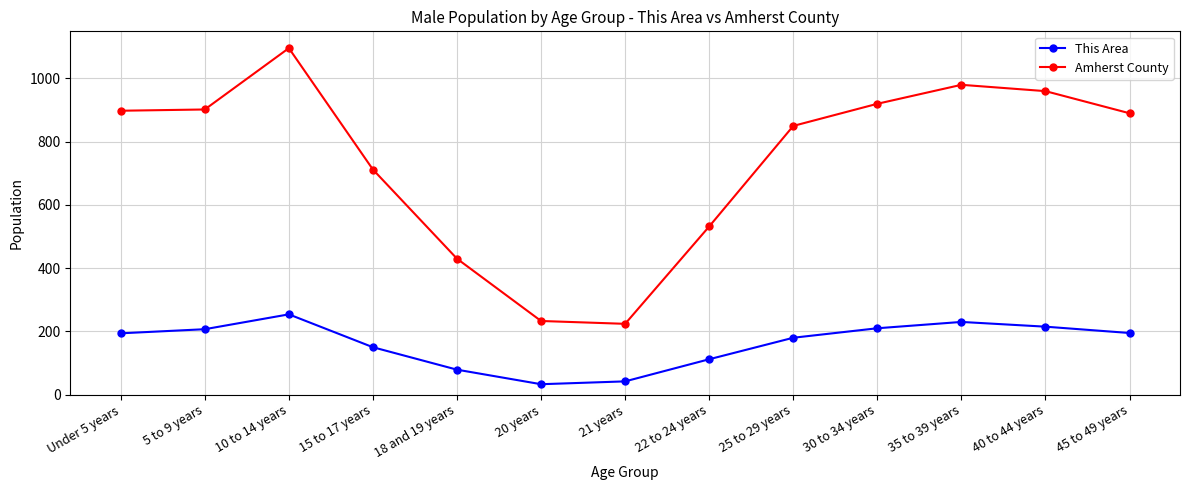

True or false: Amherst County and This Area intersect in this chart.

False